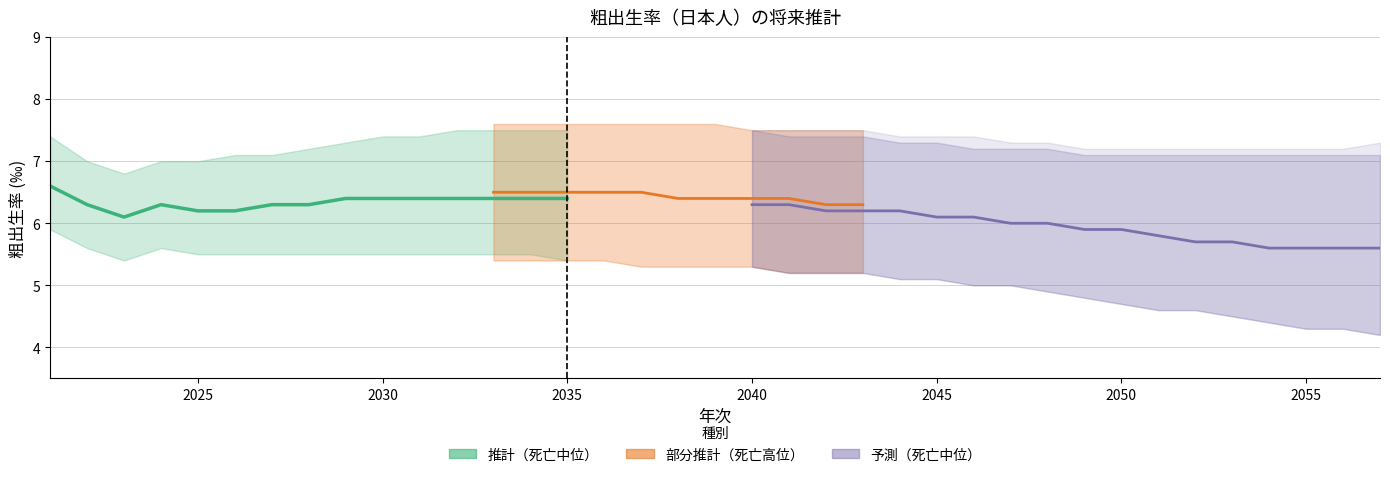

What is the sum of the 死亡中位・出生低位 values at 2054 and 2056?

8.9